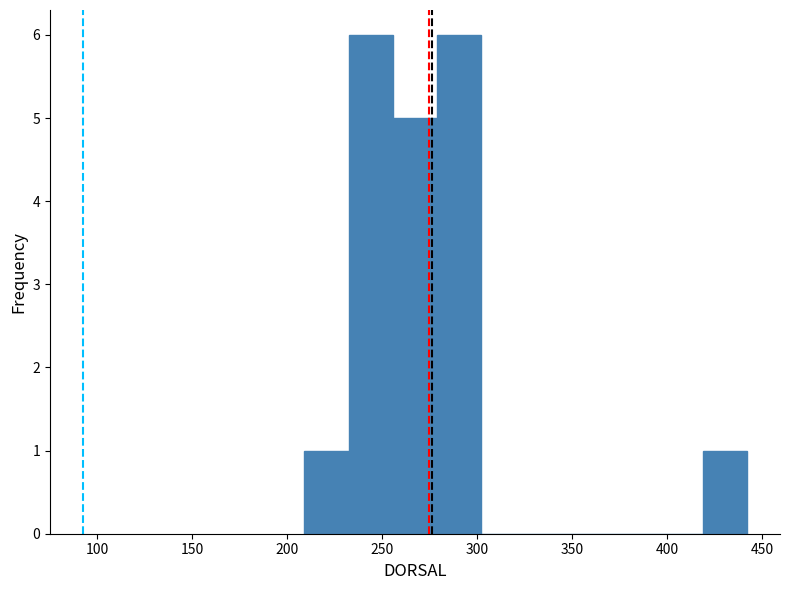

Reading left to right, transcribe this chart: for each bar, give the range it covers on the x-axis and its height. Neither the bar edges nor the heights are printed on the chart, so give them approximately, as read against the axes.

210 to 230: 1
230 to 255: 6
255 to 280: 5
280 to 300: 6
300 to 325: 0
325 to 350: 0
350 to 370: 0
370 to 395: 0
395 to 420: 0
420 to 440: 1